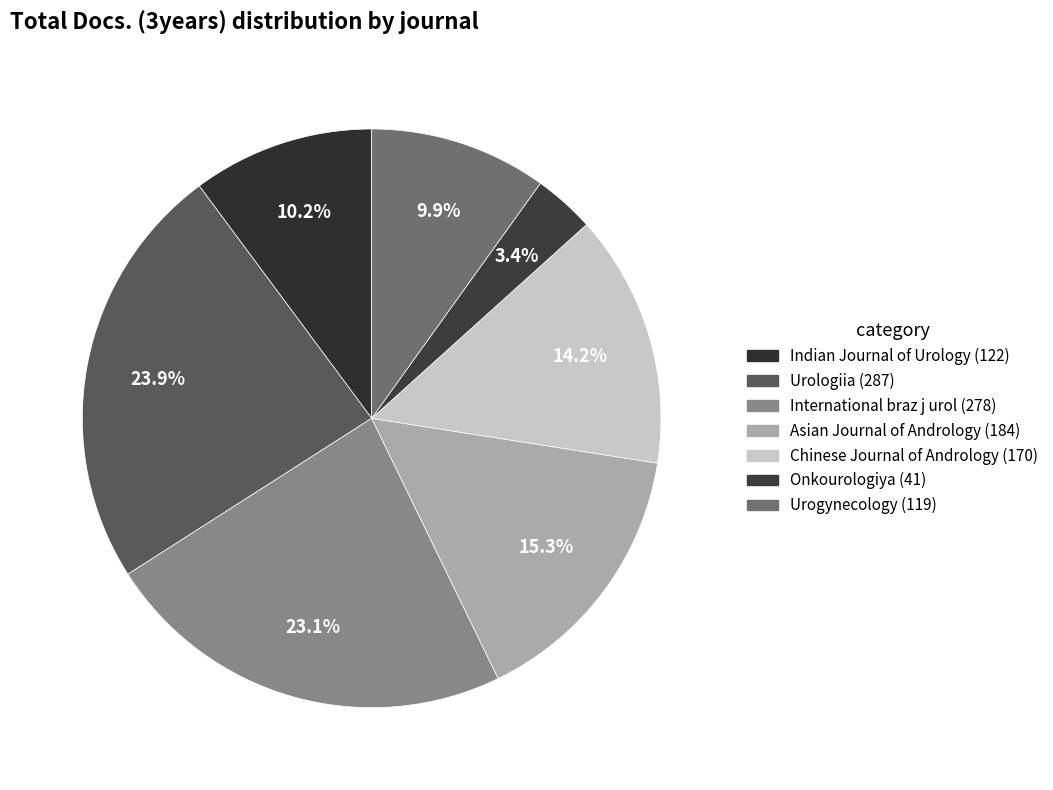

Which slice is the smallest?

Onkourologiya